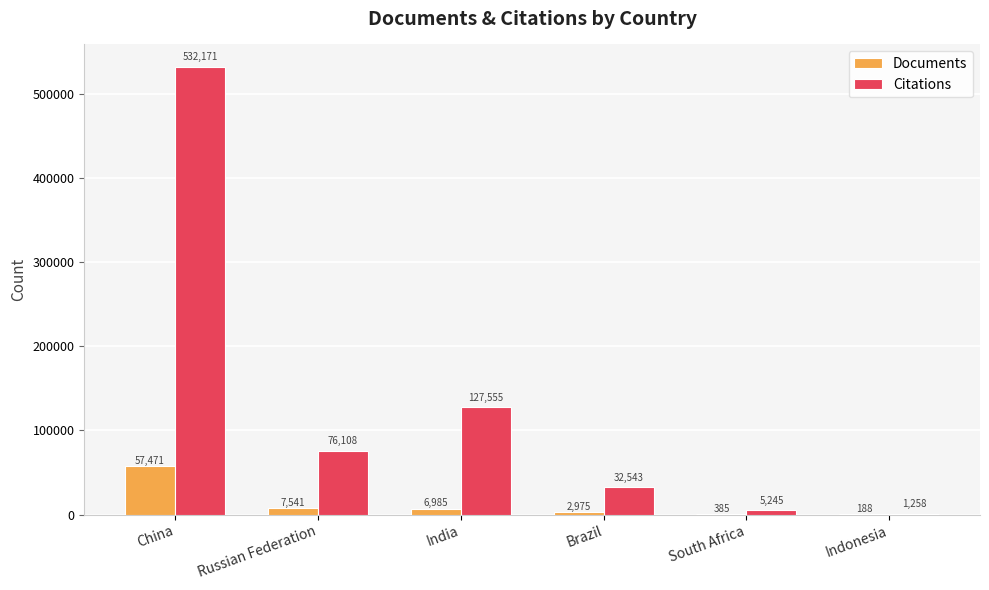

Which series changed the most between South Africa and Indonesia?

Citations